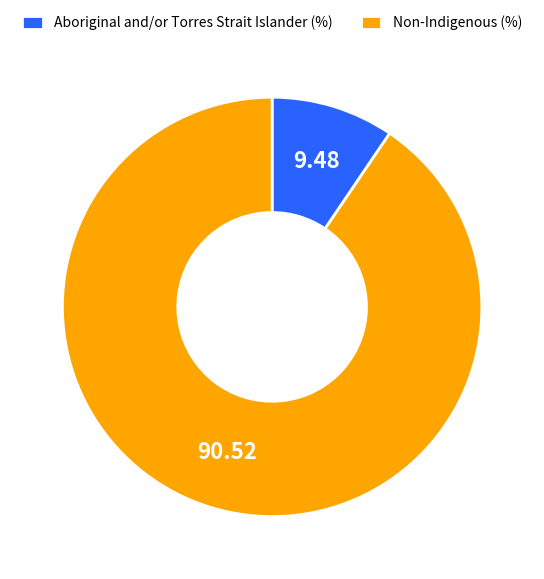

Which category accounts for the majority?

Non-Indigenous (%)